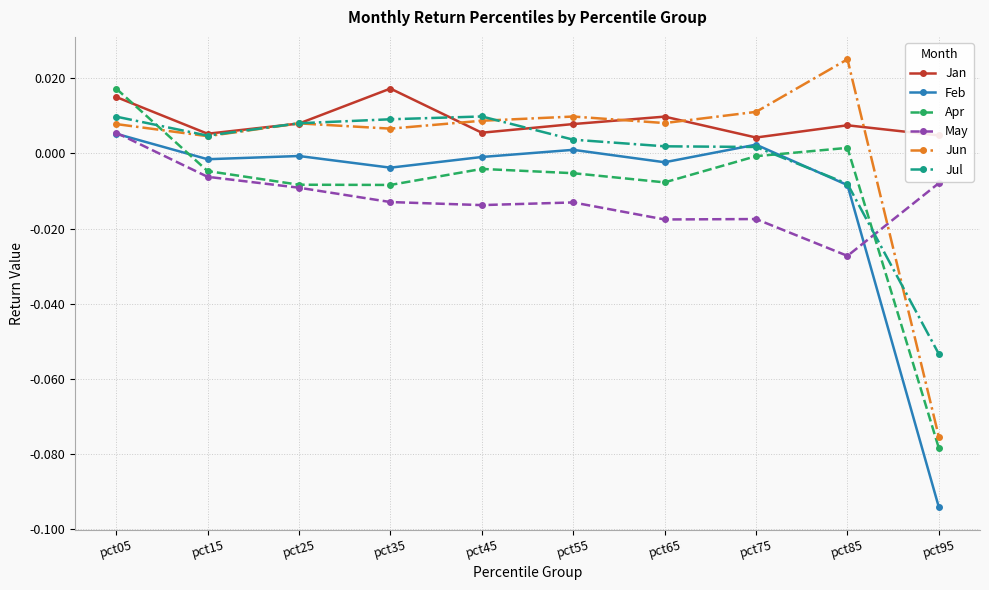

At which category does the chart reach its minimum across all series?

pct95